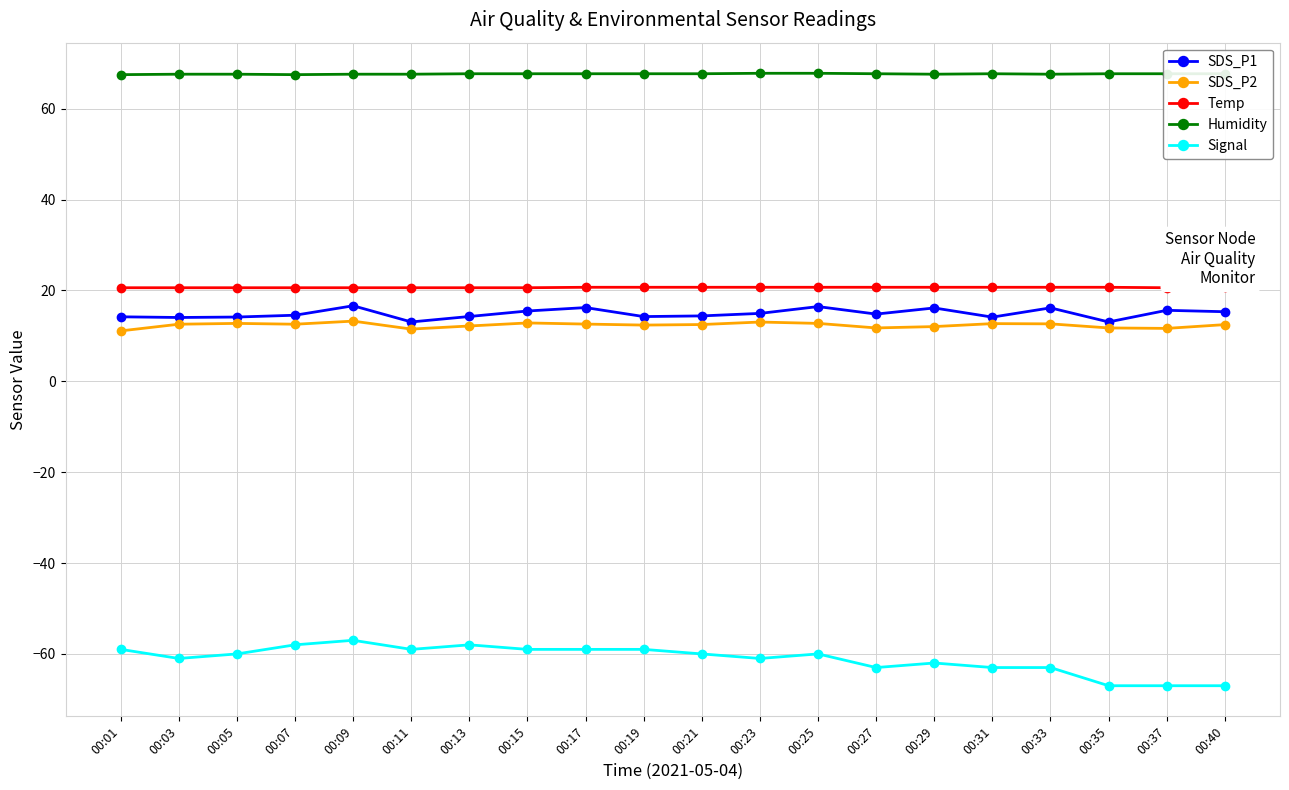

What is the difference between the highest and lowest values at 00:40?

134.7